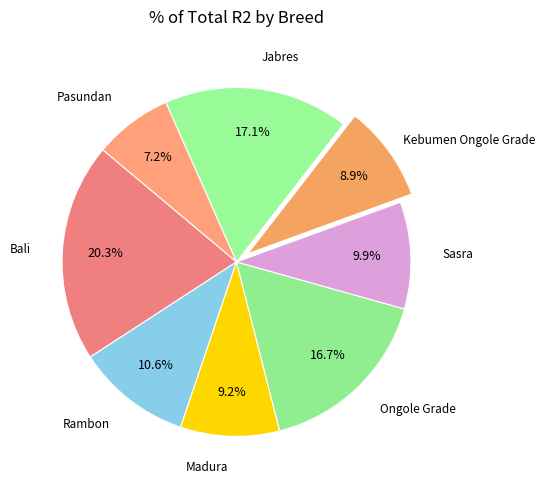

Is there any slice that represents more than half of the pie?

No